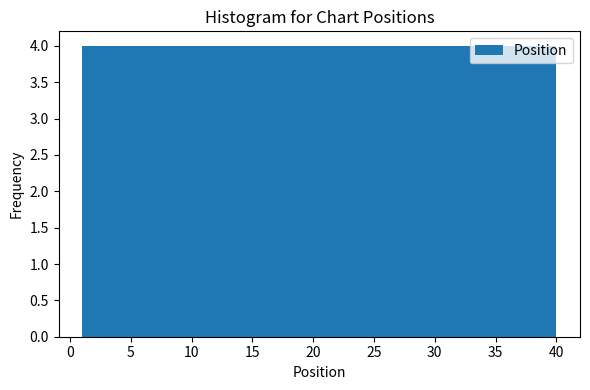

Reading left to right, transcribe this chart: for each bar, give the range it covers on the x-axis and its height. Neither the bar edges nor the heights are printed on the chart, so give them approximately, as read against the axes.

1.0 to 4.9: 4
4.9 to 8.8: 4
8.8 to 12.7: 4
12.7 to 16.6: 4
16.6 to 20.5: 4
20.5 to 24.4: 4
24.4 to 28.3: 4
28.3 to 32.2: 4
32.2 to 36.1: 4
36.1 to 40.0: 4